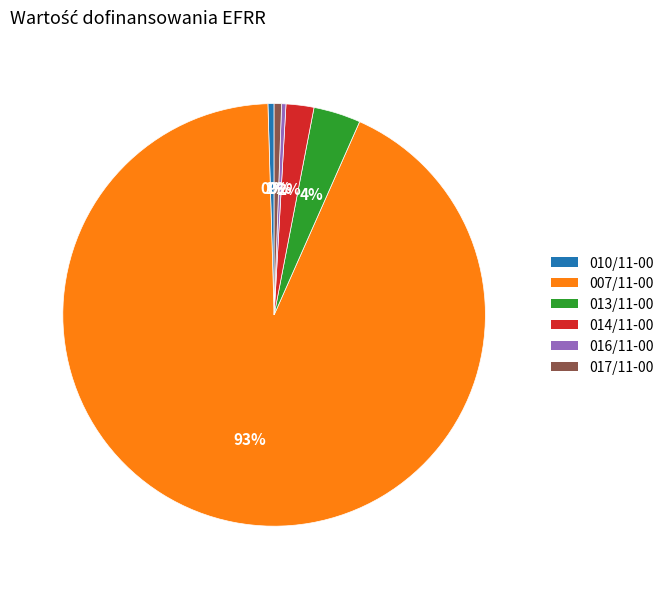

Which has a higher value, 013/11-00 or 016/11-00?

013/11-00